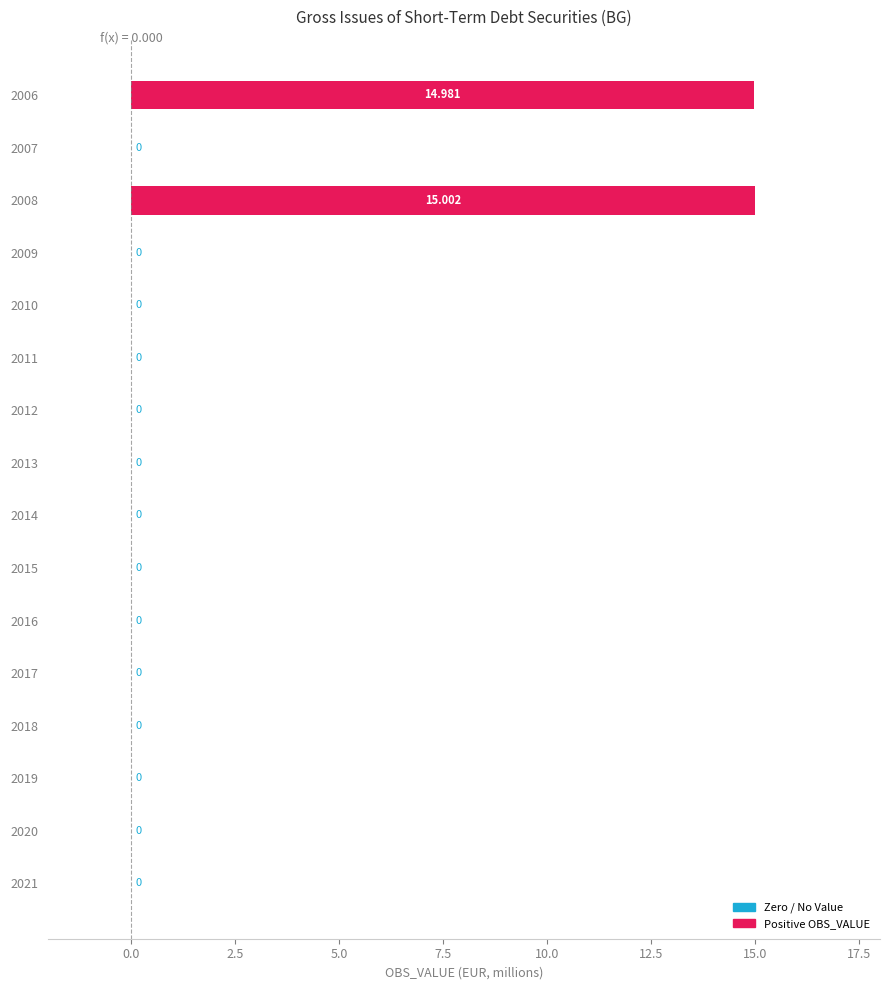

Does the chart contain stacked bars?

No